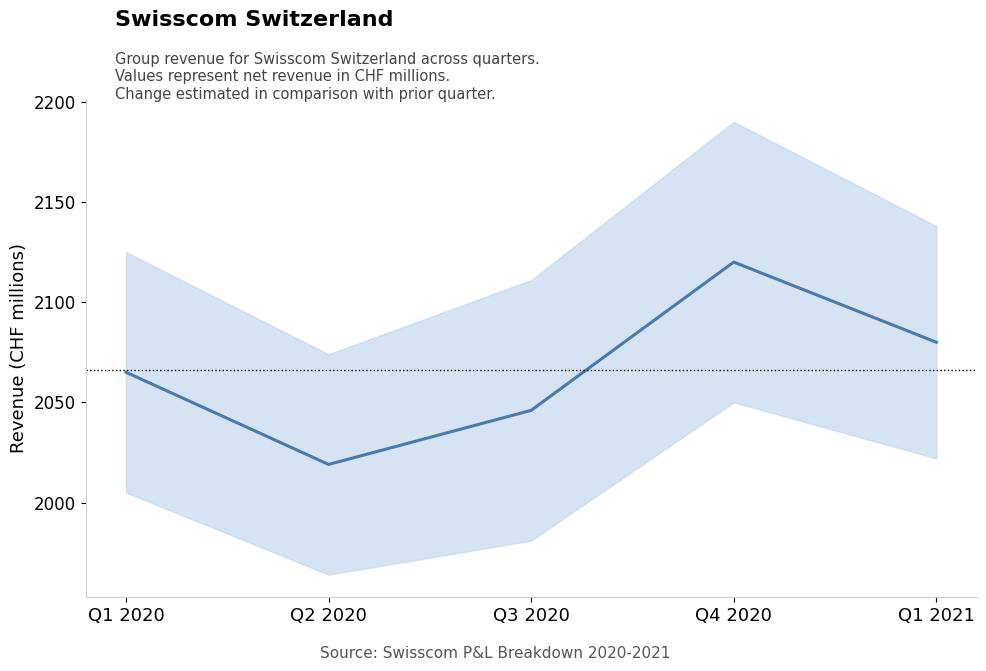

Reading right to left, transcribe all the data shown in this chart.

Q1 2021=2080	Q4 2020=2120	Q3 2020=2046	Q2 2020=2019	Q1 2020=2065